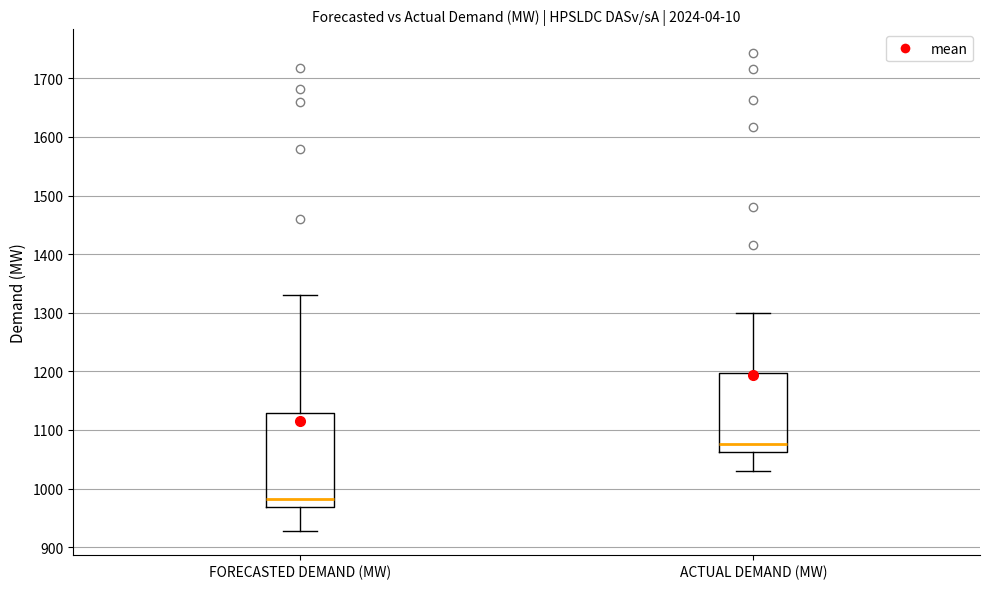

Which box is the tallest, from its lower edge to its upper edge?

FORECASTED DEMAND (MW)